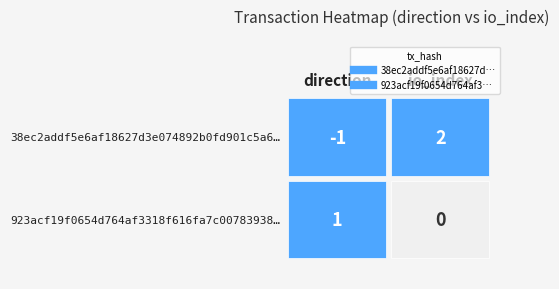

What is the total value across all series at 1?

2